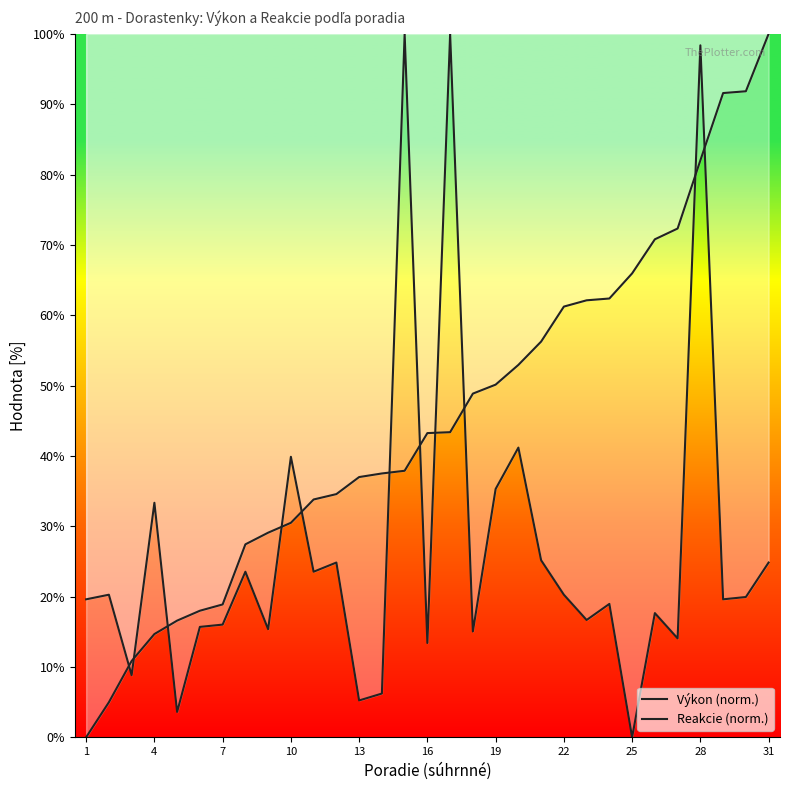

After their last crossing, which series has the higher values: Výkon (norm.) or Reakcie (norm.)?

Výkon (norm.)